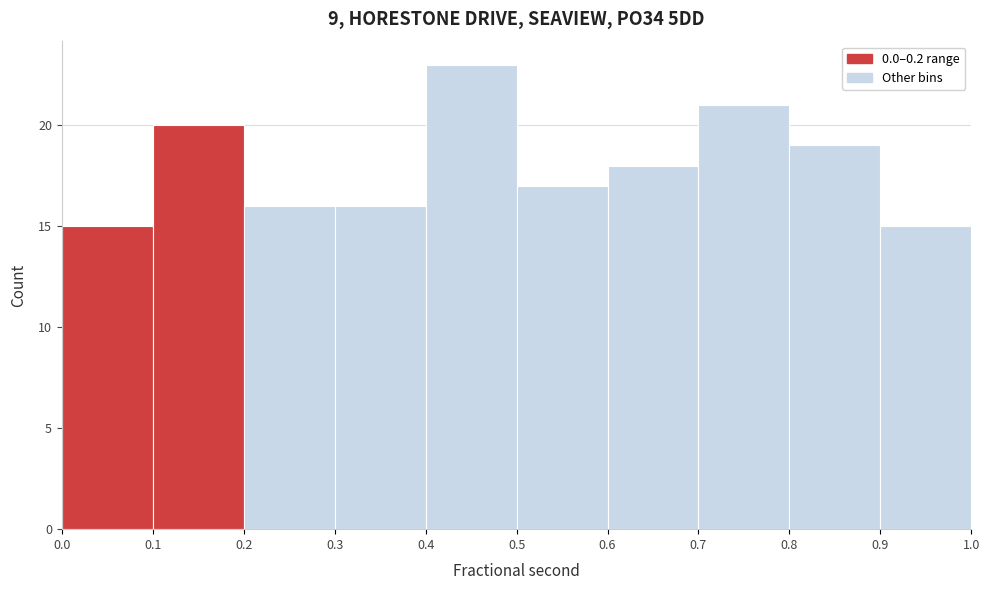

What is the height of the bar covering 0.5 to 0.6 on the x-axis? The values are not printed on the chart, so give them approximately, as read against the axis.

17